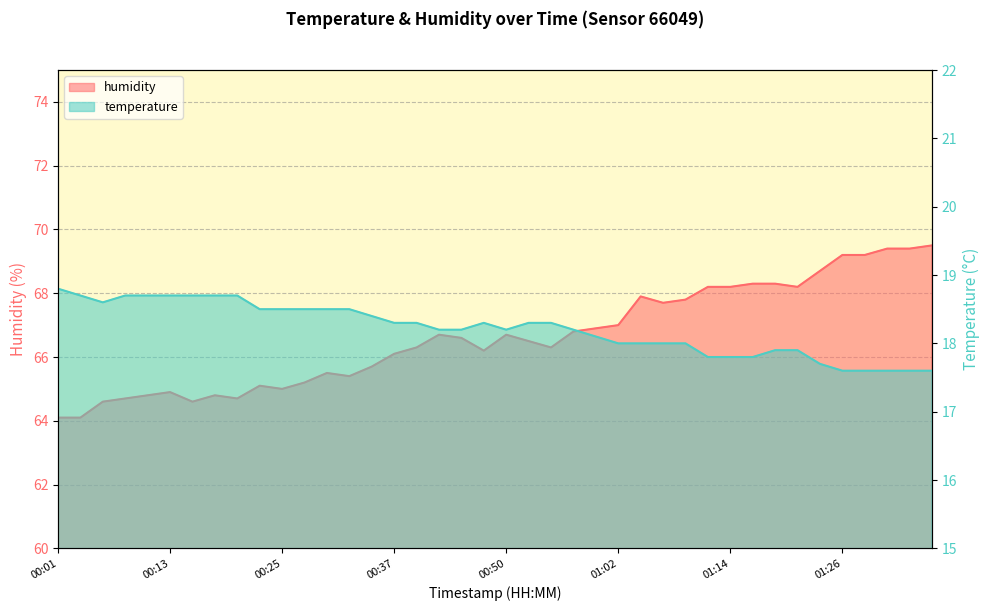

What is the value of the temperature point at the 26th from the left?

18.0